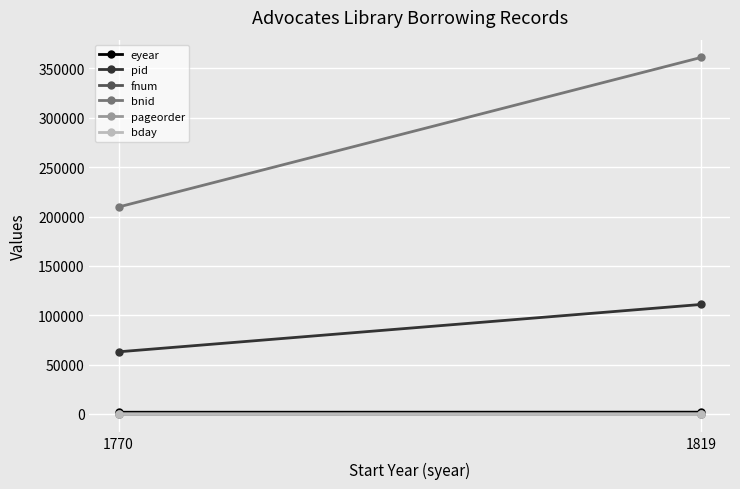

What is the sum of the bday values at 1770 and 1819?

19